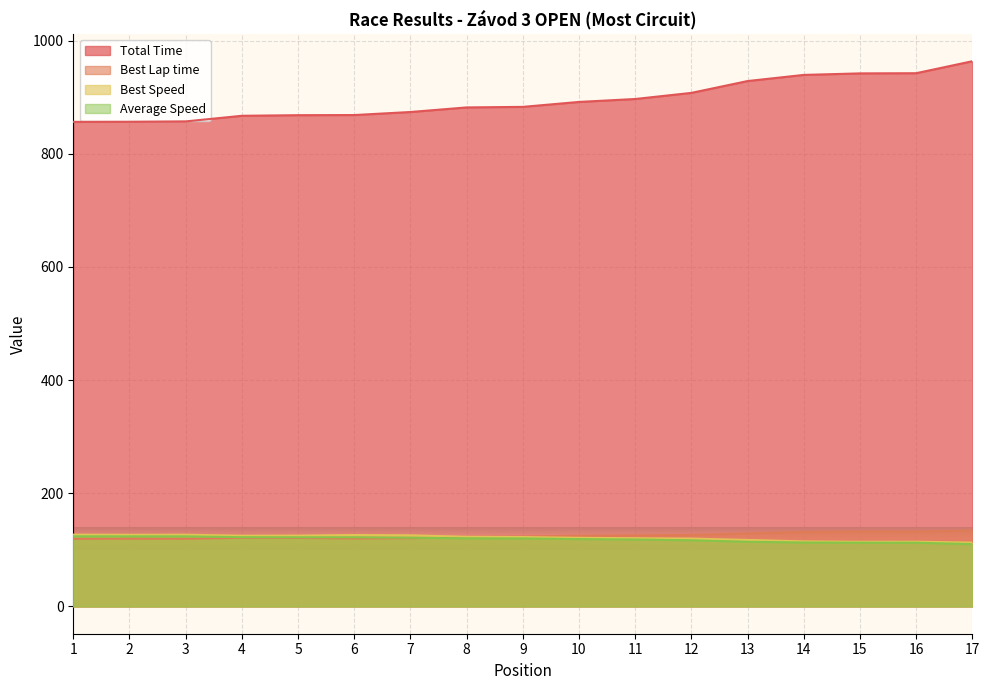

True or false: Best Lap time has a value of 132.6 at 15.

True